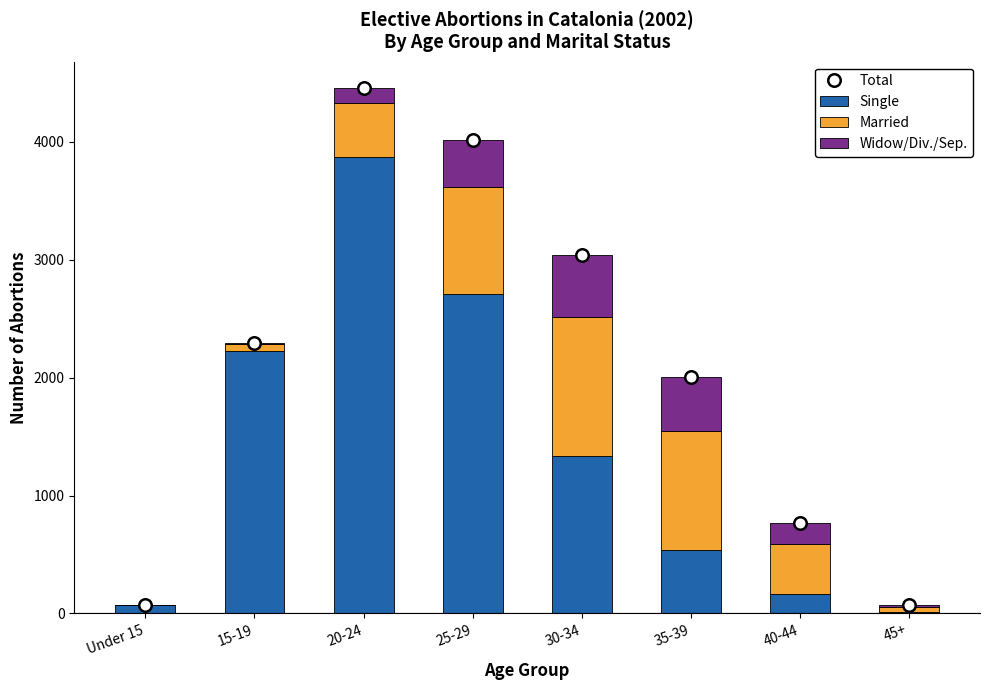

What is the sum of all Single values?

10938